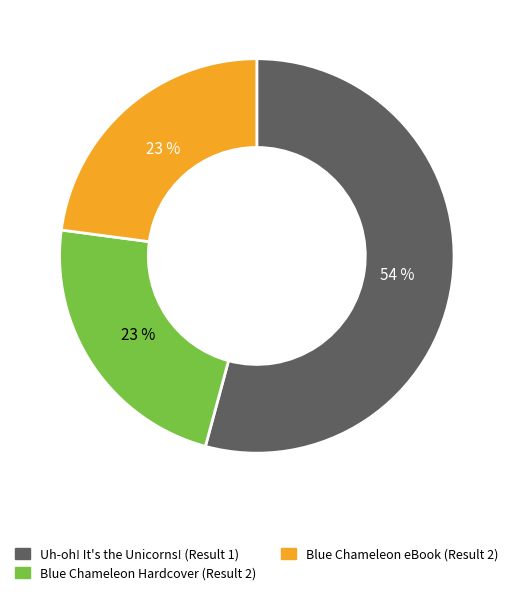

Is it true that Uh-oh! It's the Unicorns! (Result 1) is 40% of the pie?

False